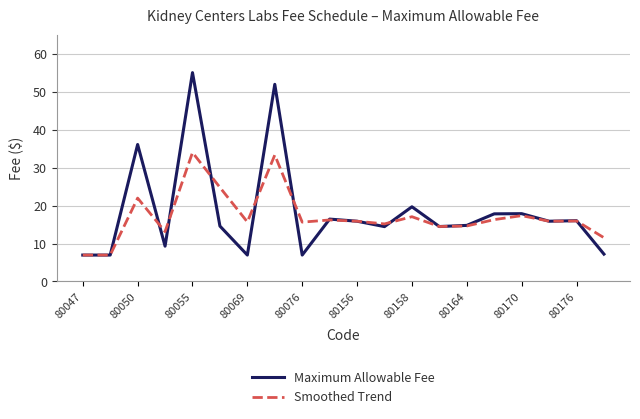

Which series has the widest spread of values?

Maximum Allowable Fee